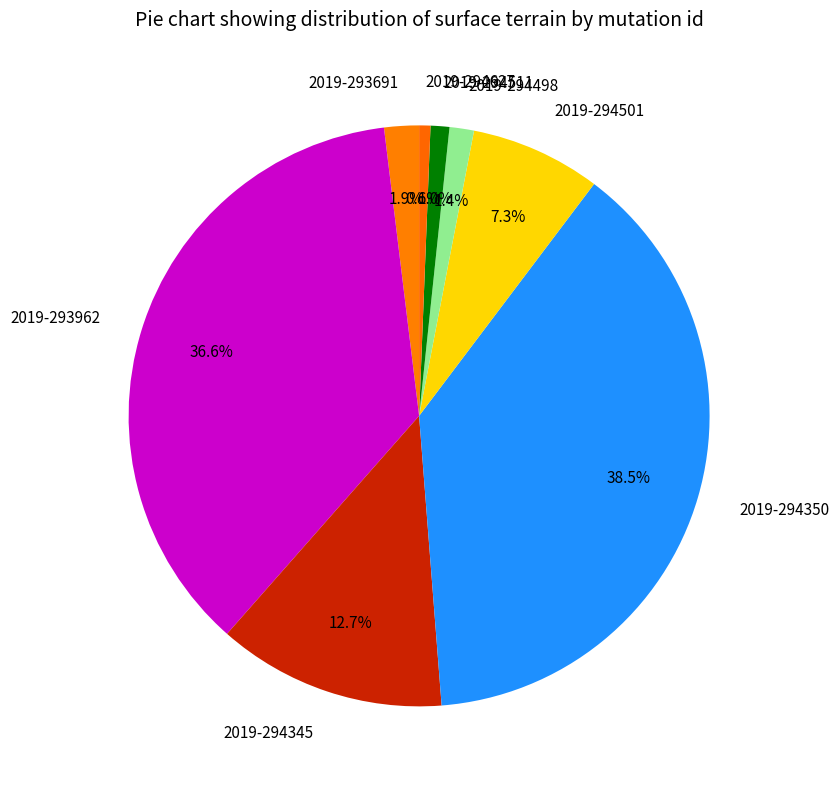

Approximately how many times larger is the value at 2019-293691 compared to 2019-294498?

1.4